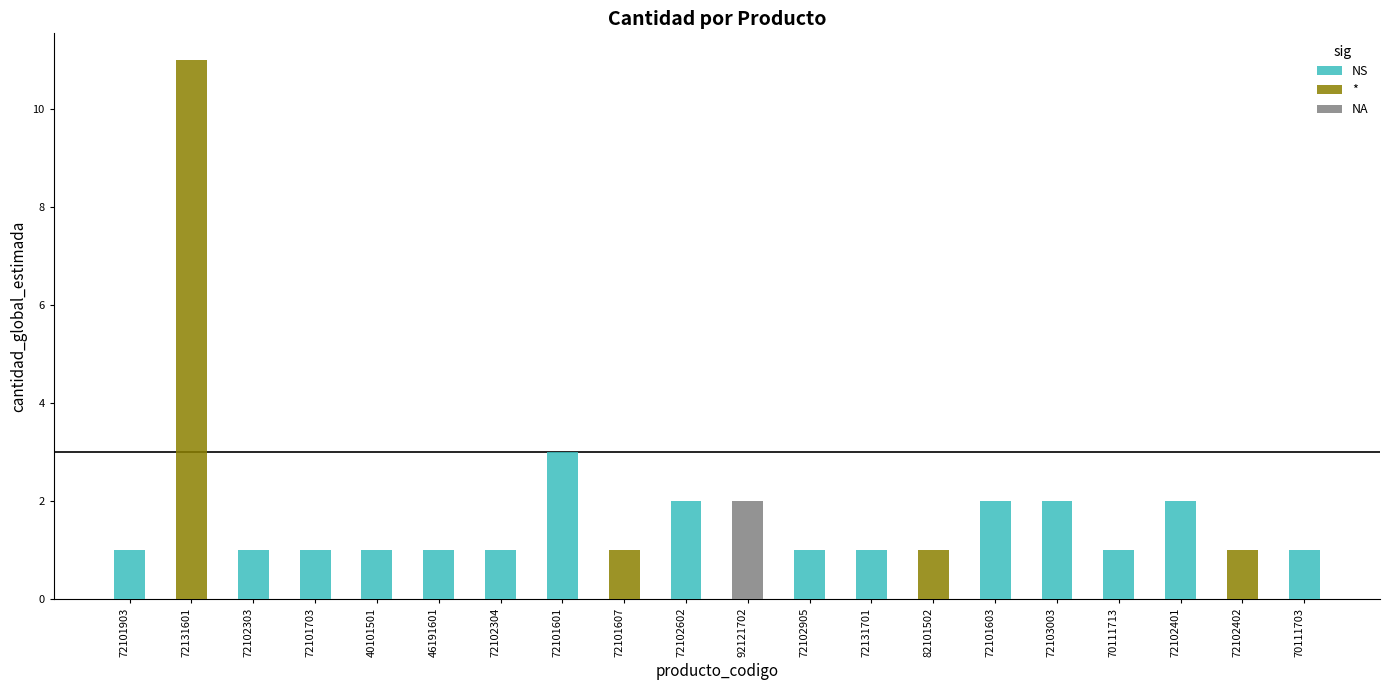

What is the maximum value shown in the chart?

11